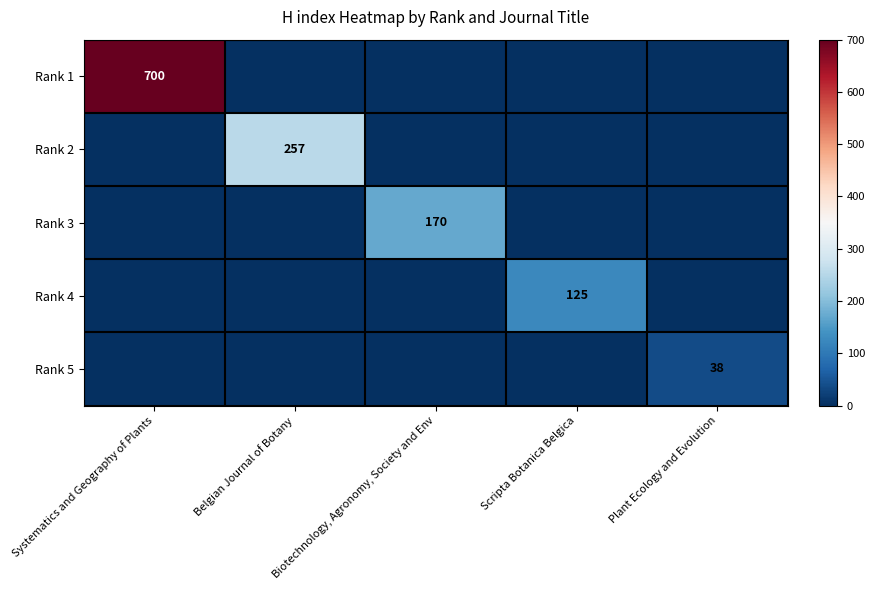

Is it true that Rank 1 equals 0 at Plant Ecology and Evolution?

True